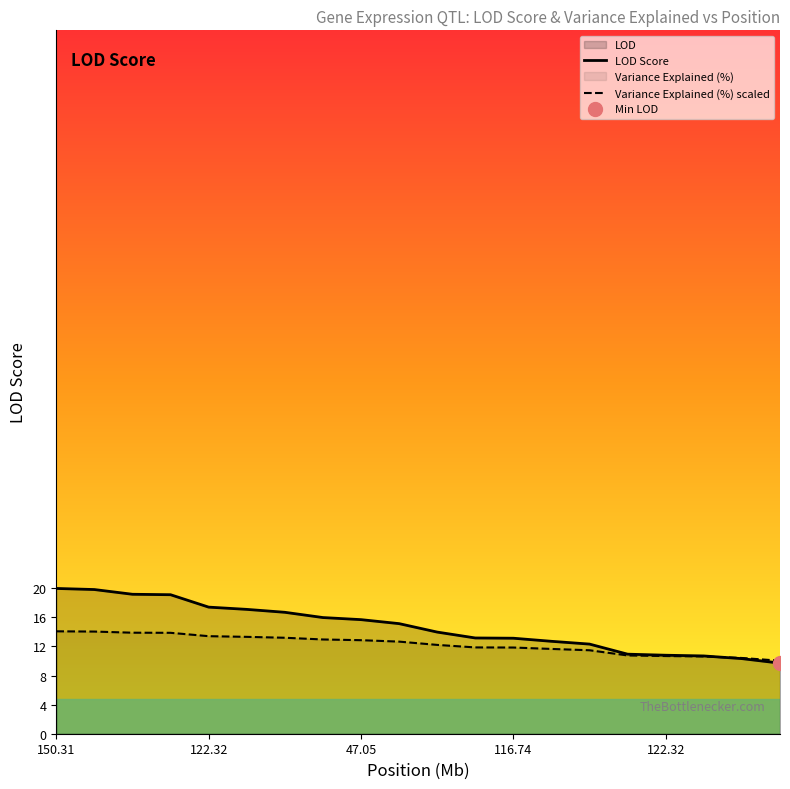

Reading left to right, extract all data points from this chart.

LOD Score: 20.7	20.5	19.8	19.8	18.0	17.7	17.3	16.5	16.2	15.7	14.4	13.6	13.6	13.1	12.7	11.3	11.2	11.1	10.7	10.0
Variance Explained (%) scaled: 14.6	14.5	14.4	14.3	13.9	13.8	13.6	13.4	13.3	13.1	12.6	12.3	12.3	12.1	11.9	11.1	11.0	11.0	10.8	10.4